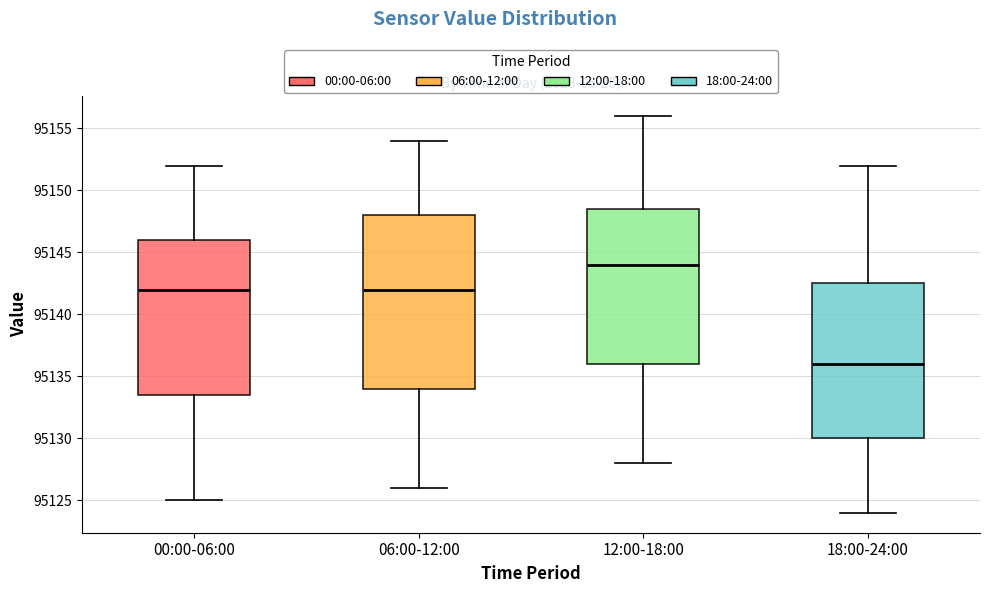

Where is the lower edge of the box for 12:00-18:00 on the y-axis? The values are not printed on the chart, so give them approximately, as read against the axis.

95136.0